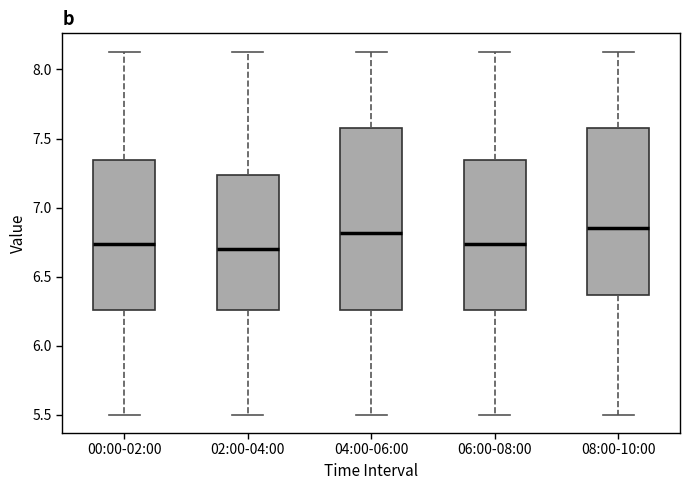

Where does the median line of the box for 00:00-02:00 sit on the y-axis? The values are not printed on the chart, so give them approximately, as read against the axis.

6.75